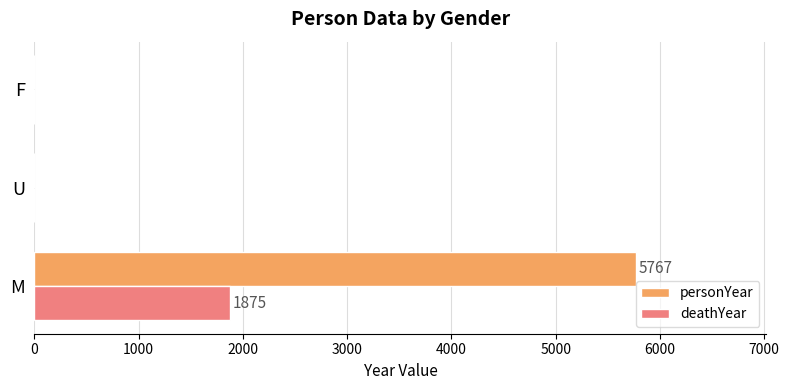

Read the personYear value at M.

5767